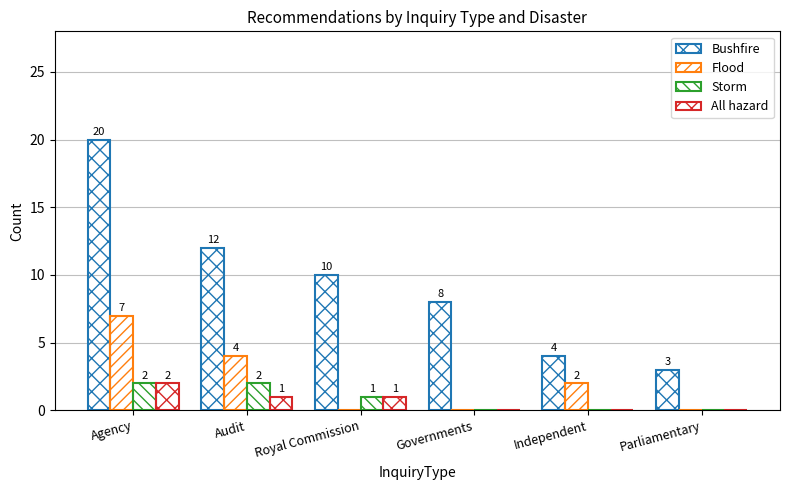

How many groups of bars are there?

6